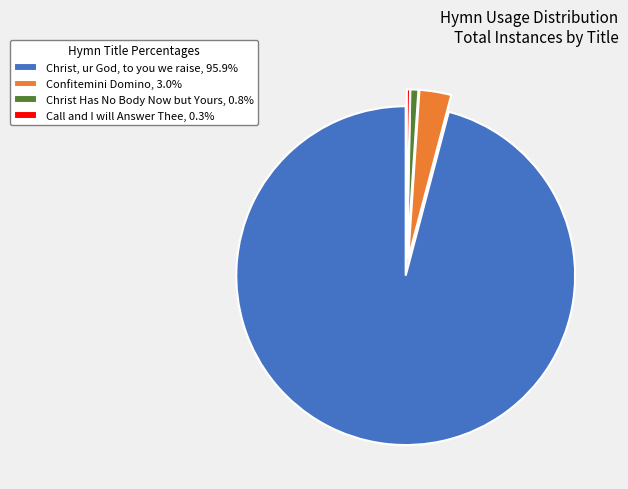

Is Christ, ur God, to you we raise the majority of the pie?

Yes